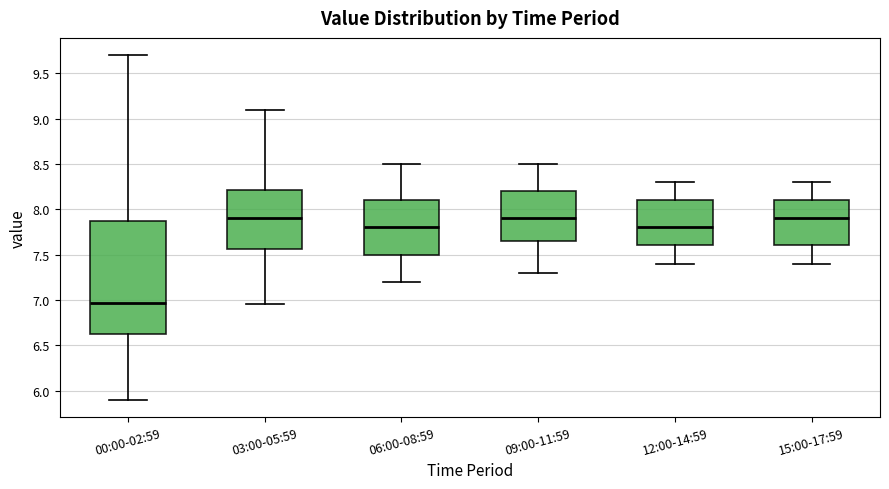

Reading left to right, read every box against the y-axis: the position of its median line, the range the box covers, and the ends of its whiskers. The values are not printed on the chart, so give them approximately, as read against the axis.

00:00-02:59: median 6.95, box 6.65 to 7.90, whiskers 5.90 to 9.70
03:00-05:59: median 7.90, box 7.55 to 8.20, whiskers 6.95 to 9.10
06:00-08:59: median 7.80, box 7.50 to 8.10, whiskers 7.20 to 8.50
09:00-11:59: median 7.90, box 7.65 to 8.20, whiskers 7.30 to 8.50
12:00-14:59: median 7.80, box 7.60 to 8.10, whiskers 7.40 to 8.30
15:00-17:59: median 7.90, box 7.60 to 8.10, whiskers 7.40 to 8.30